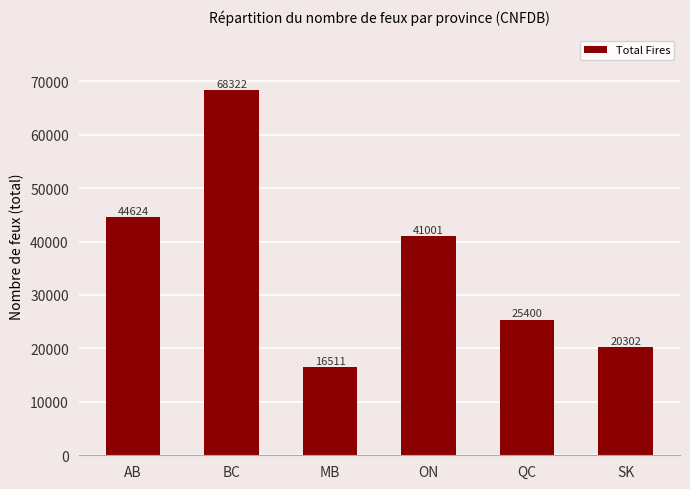

Rank the categories by value from highest to lowest.

BC, AB, ON, QC, SK, MB